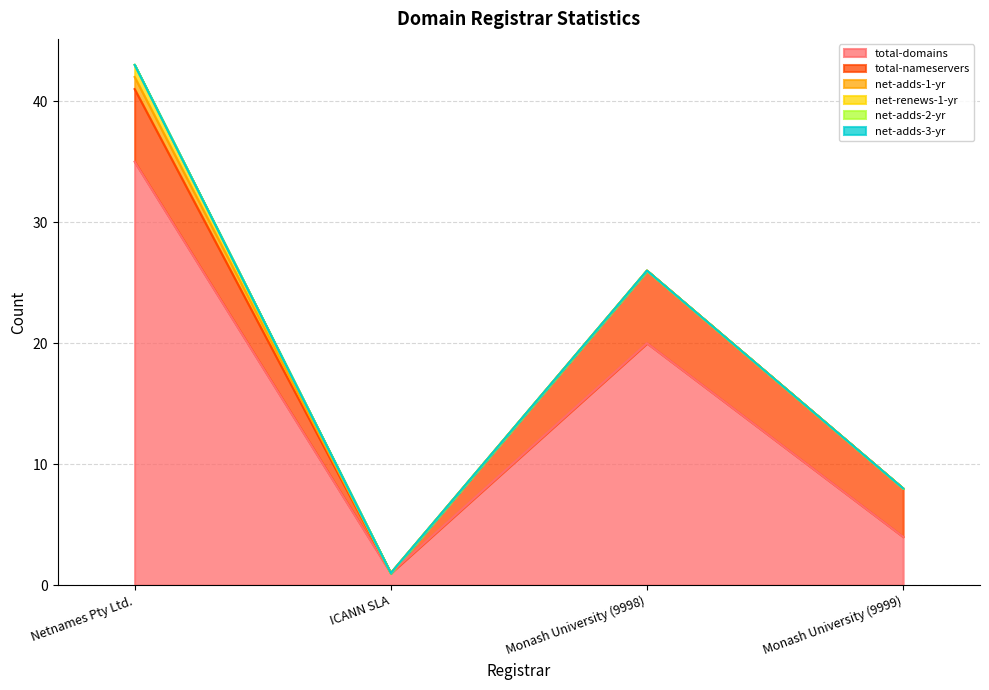

Count the number of data series in this chart.

6